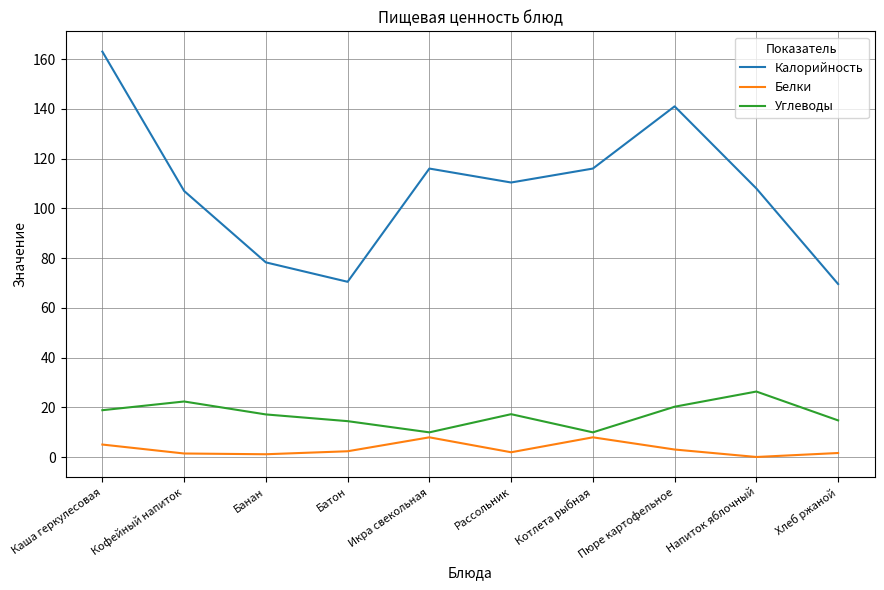

Does the chart display data point markers on the line(s)?

No